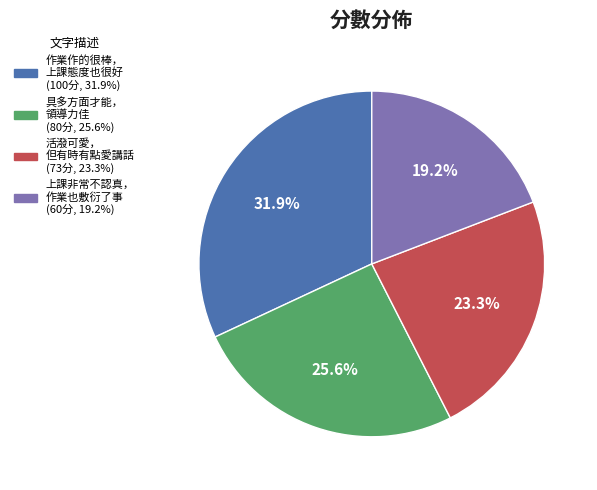

Is there any slice that represents more than half of the pie?

No